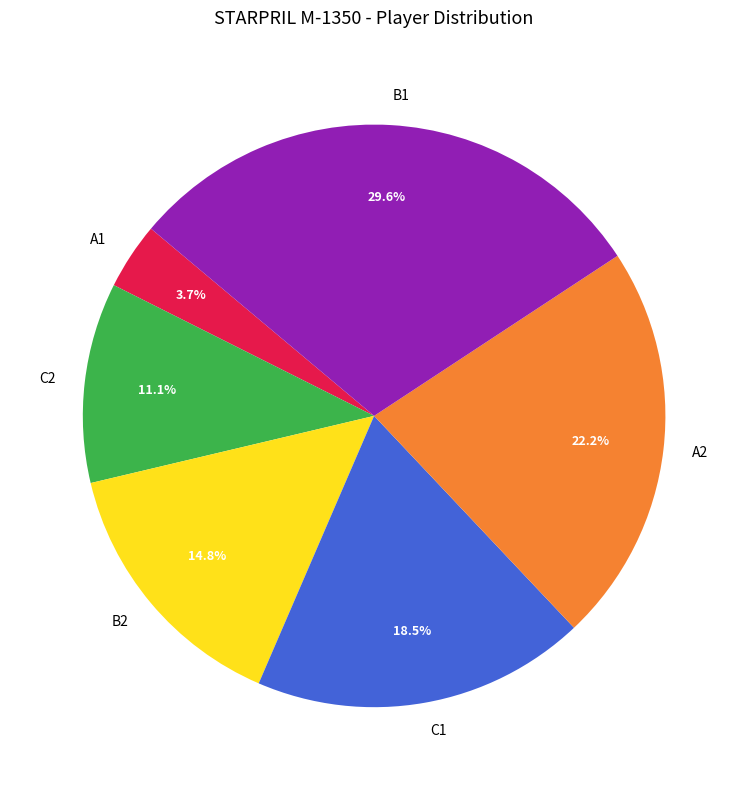

How much of the chart is everything except A1?

96.3%